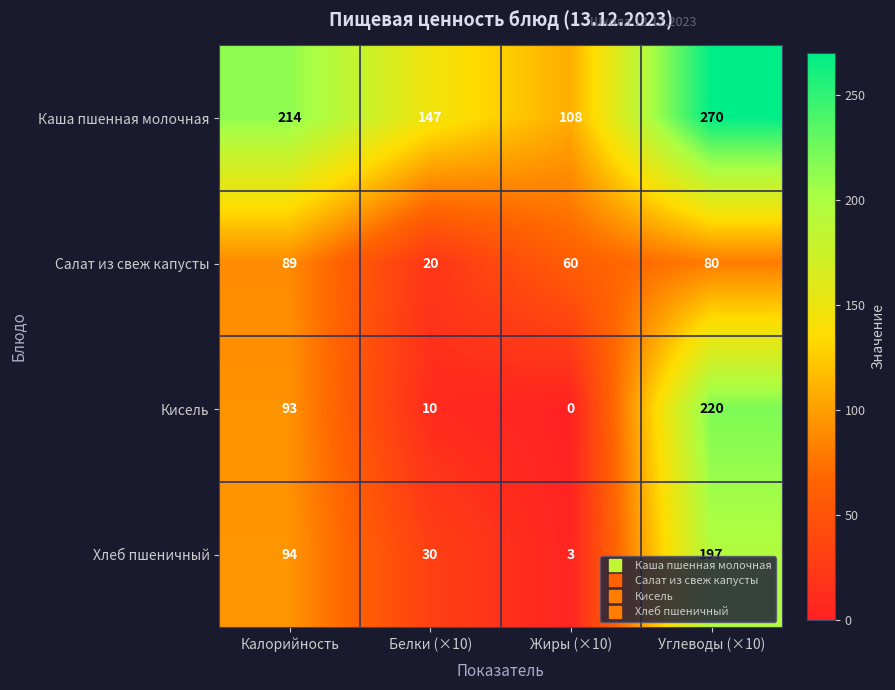

Read the Кисель value at Углеводы (×10), to the nearest 50.

200